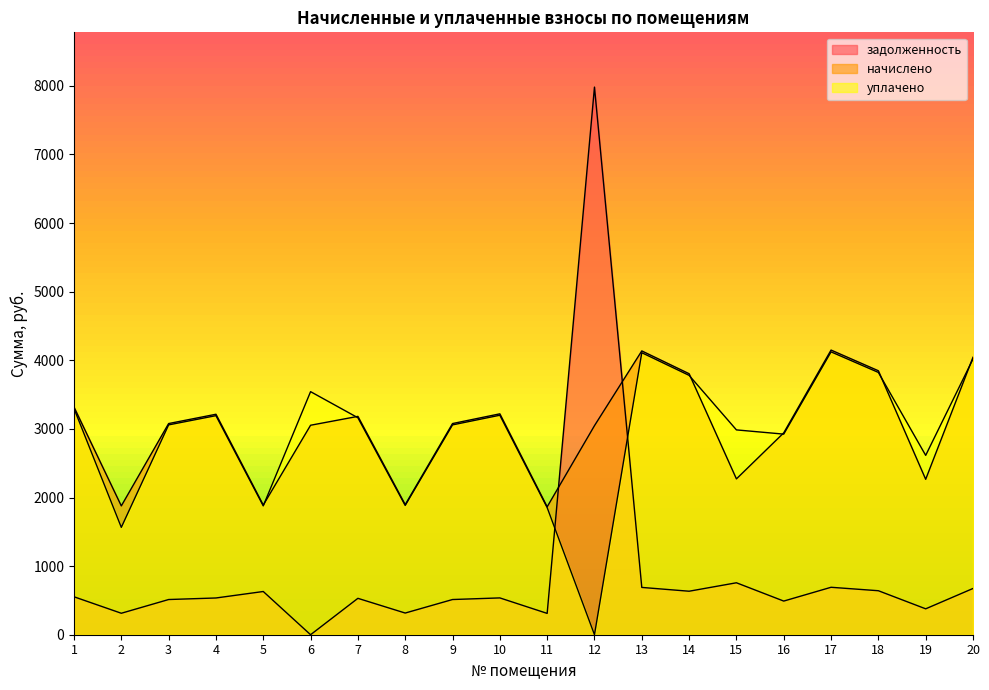

Where is the first local minimum for уплачено?

2